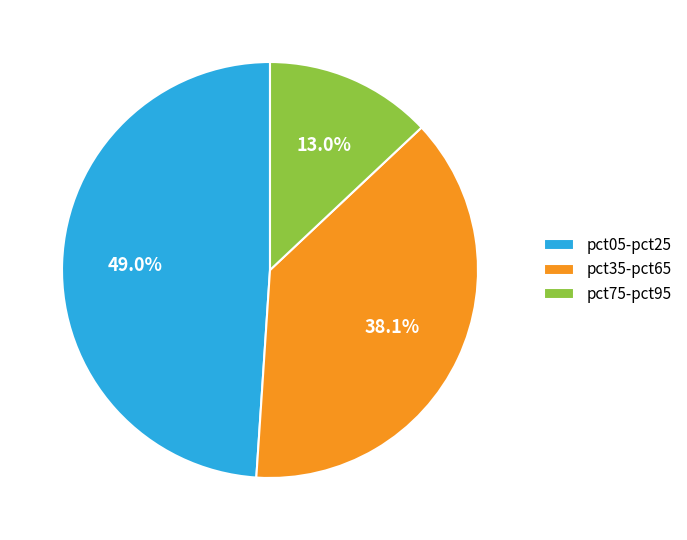

Rank the categories by value from highest to lowest.

pct05-pct25, pct35-pct65, pct75-pct95